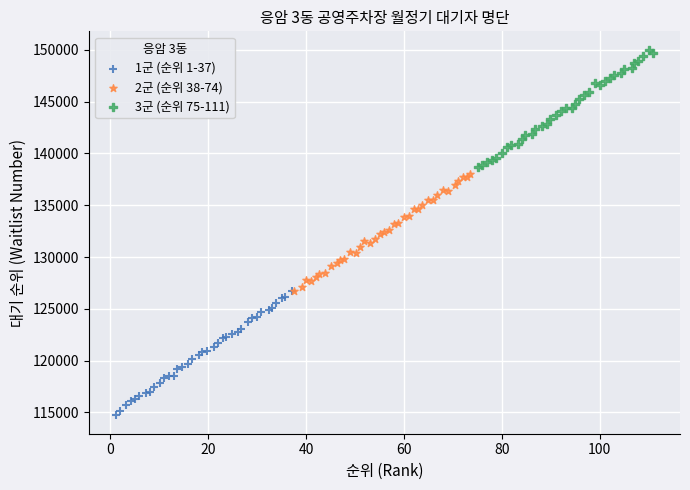

Which series contains the highest Y value?

3군 (순위 75-111)